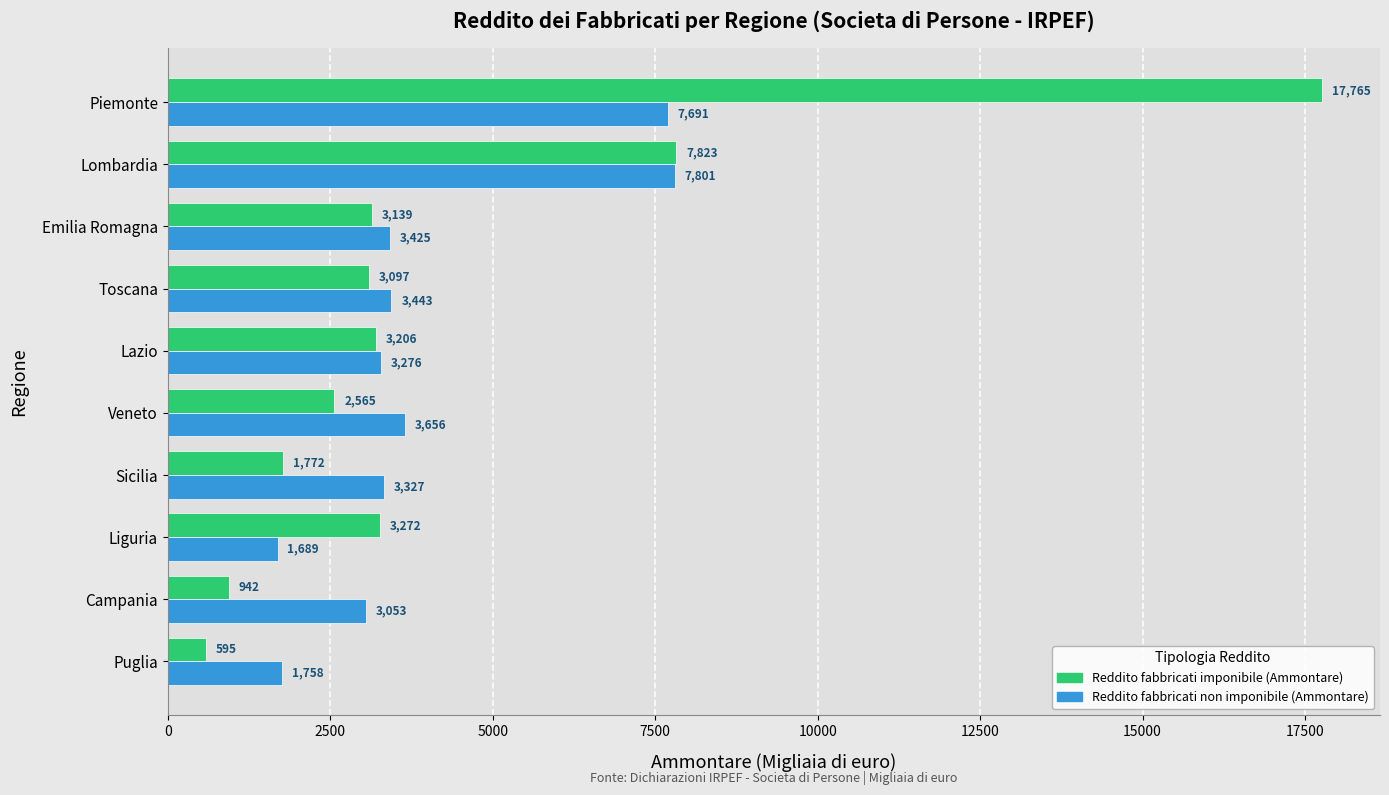

What is the spread (max minus min) of values at Piemonte?

10074